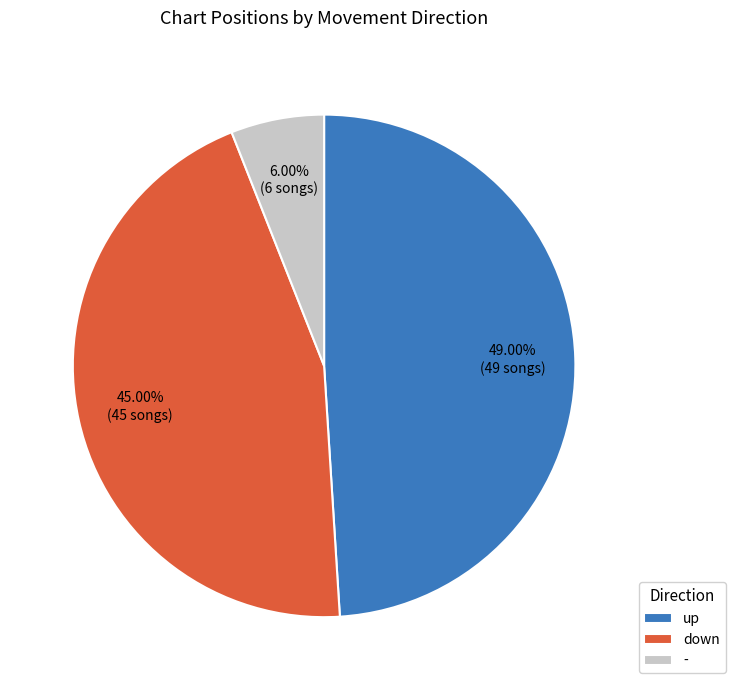

How many segments does this pie chart have?

3